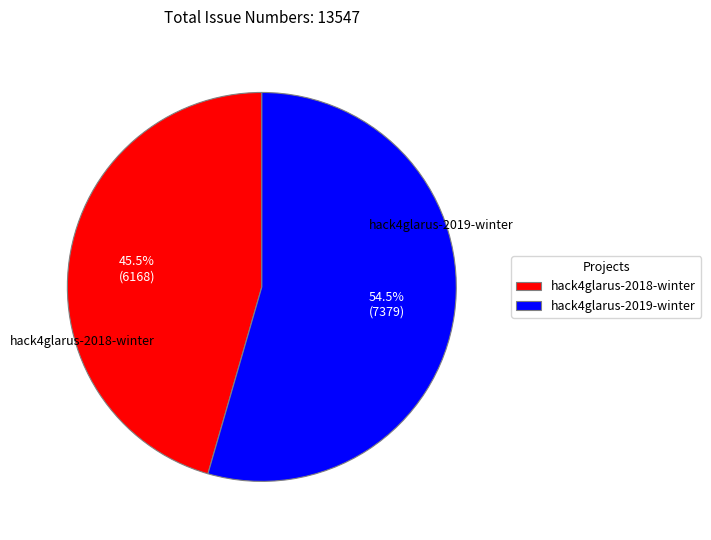

To the nearest percent, what is the average slice percentage?

50%